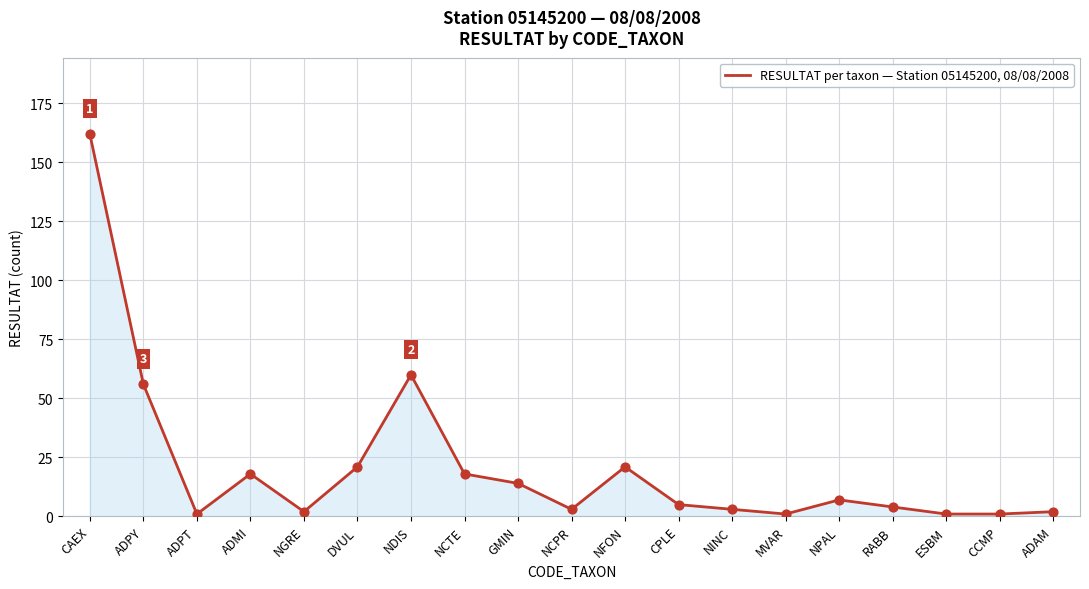

Which has a higher value, NFON or NDIS?

NDIS